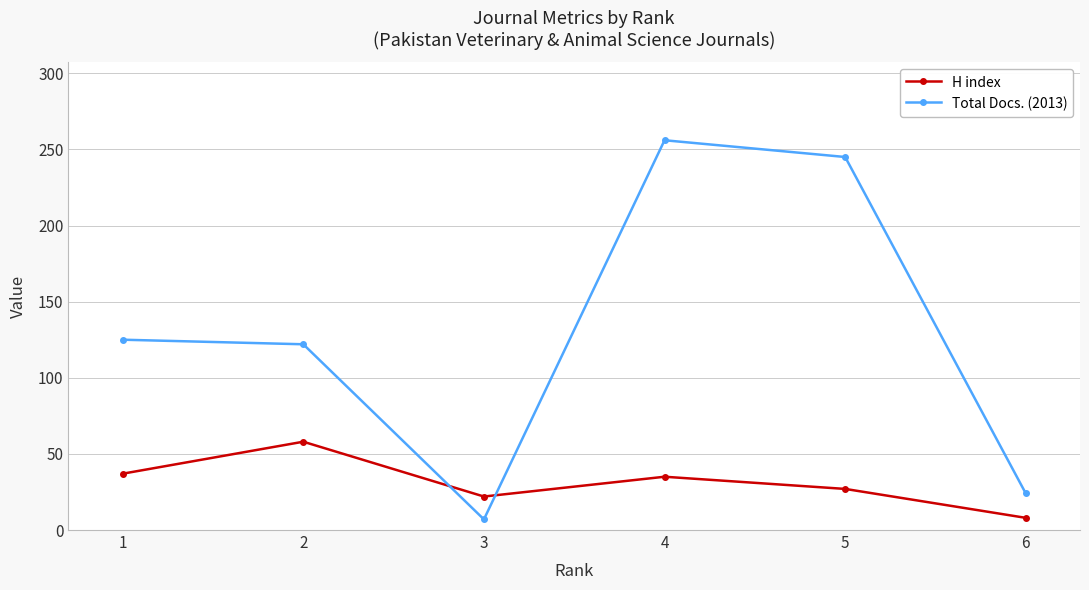

What is the sum of the Total Docs. (2013) values at 2 and 3?

129